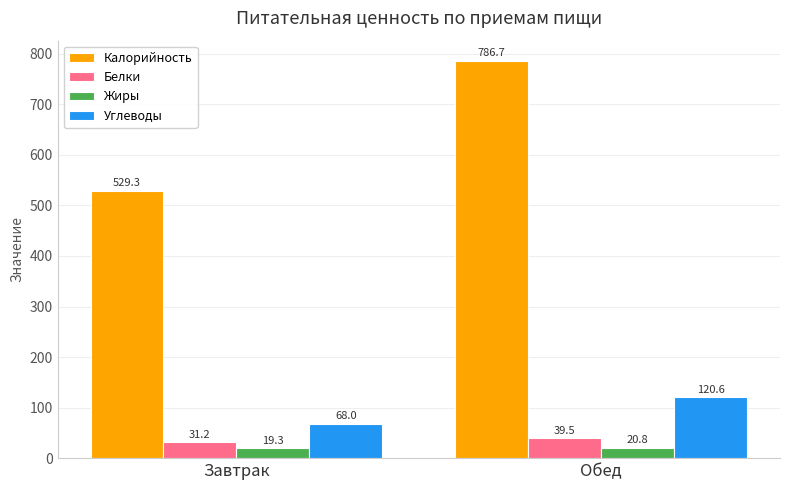

The value of Жиры at Обед is 20.8. True or false?

True